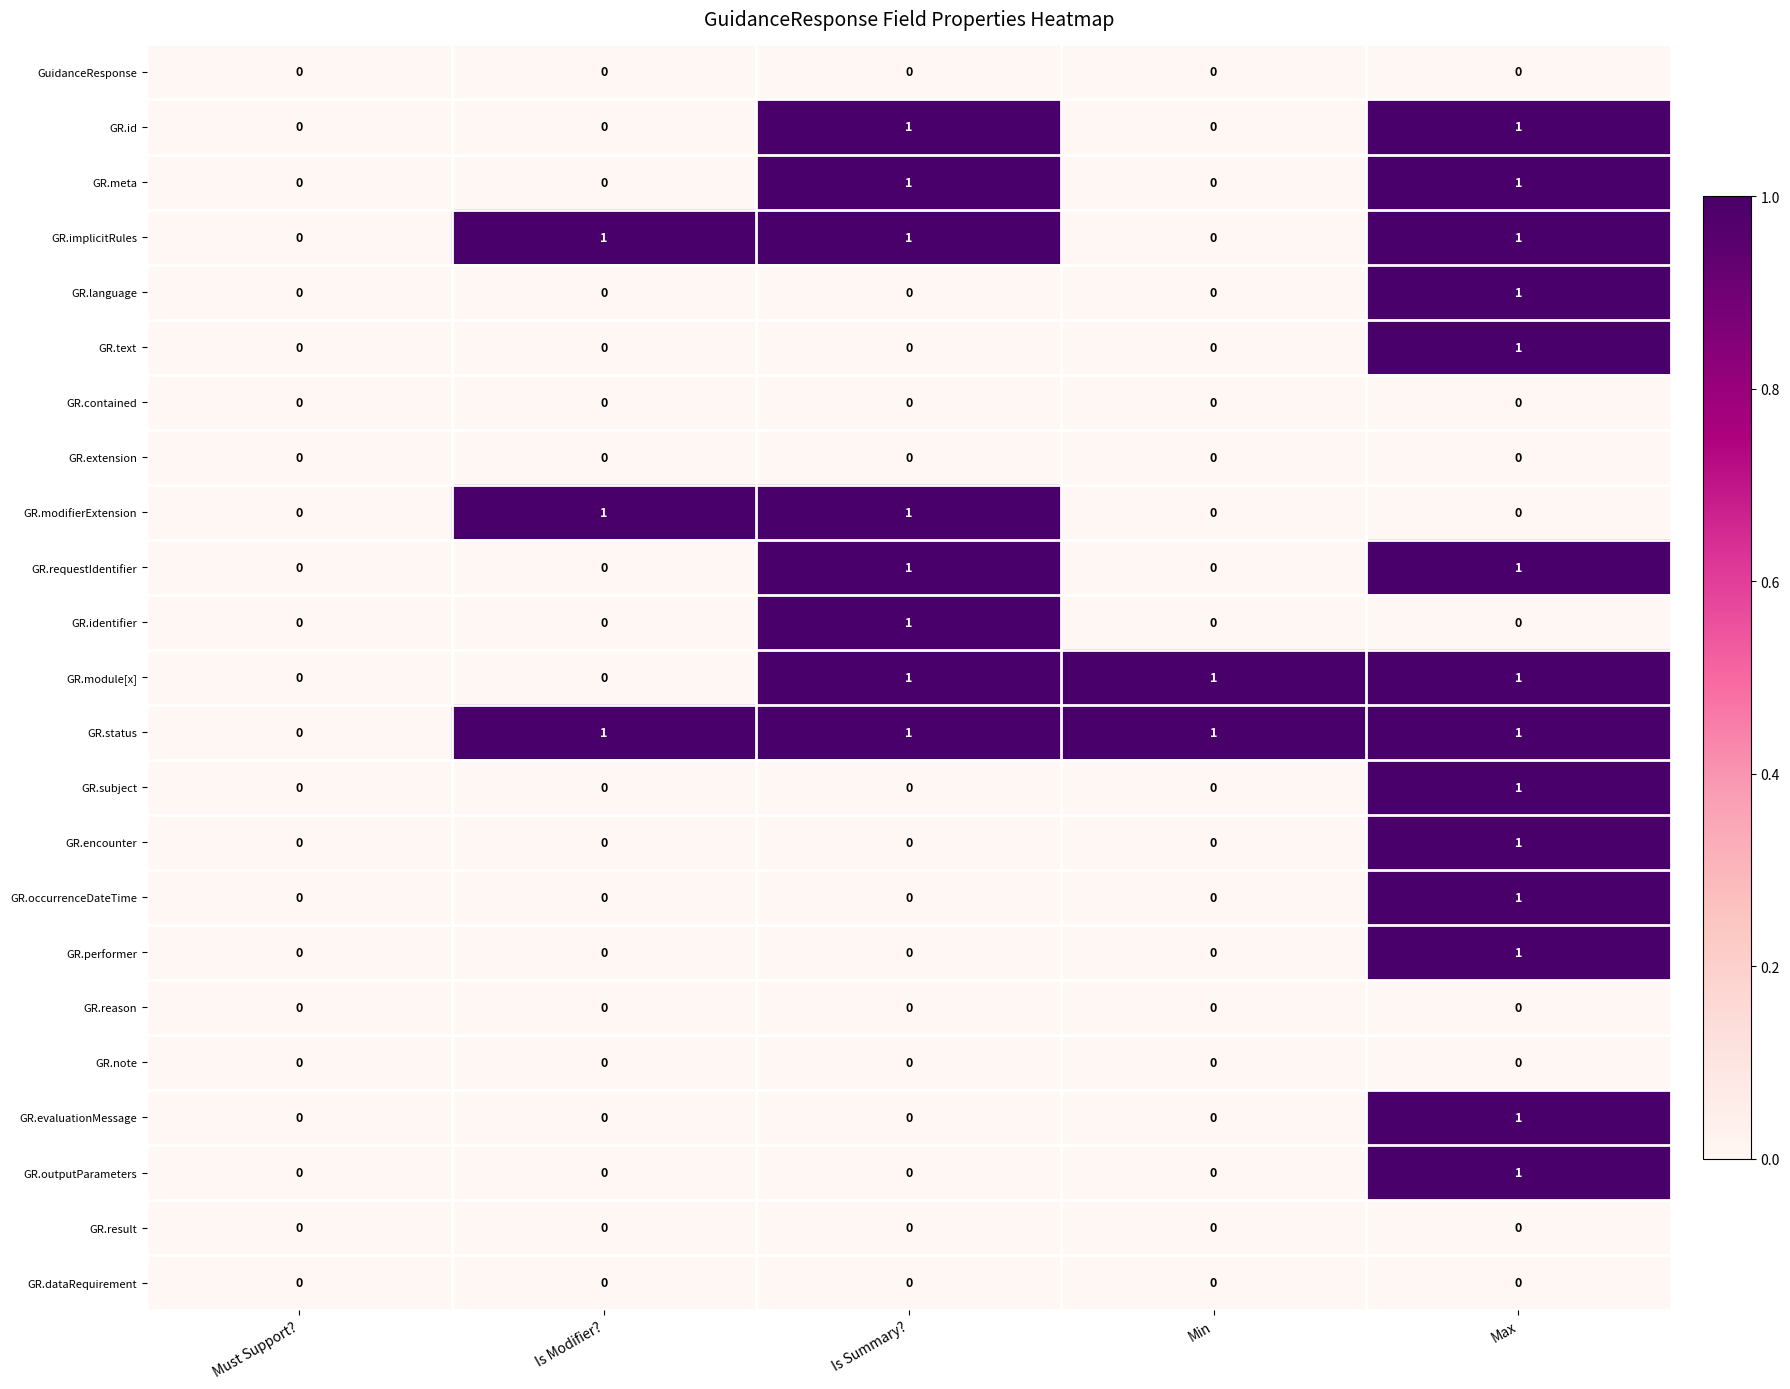

Which series has the largest total across all categories?

GR.status